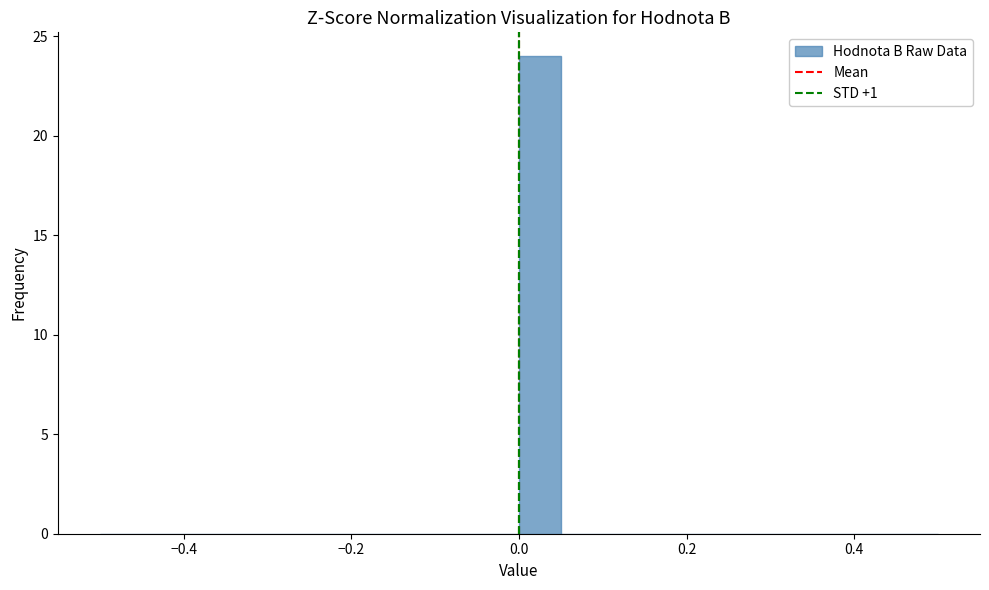

Around what value on the x-axis is the tallest bar? Give the approximate position of its centre, as read against the axis.

0.02